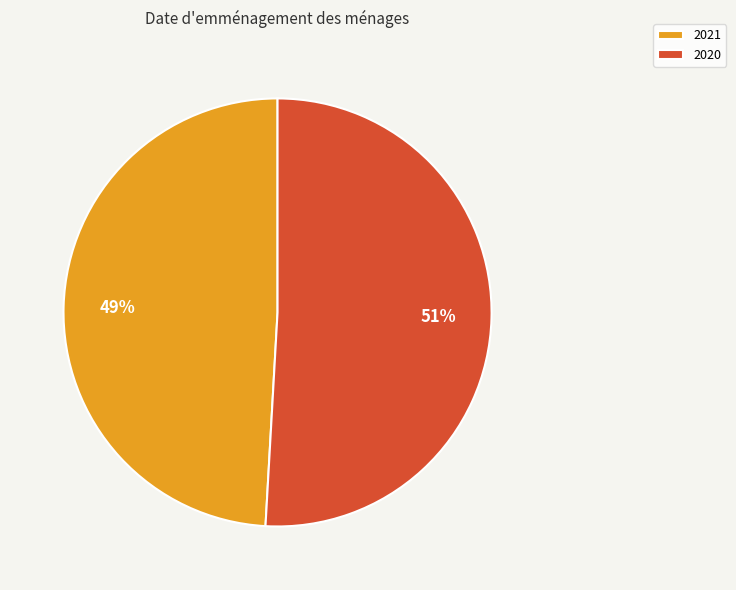

How many segments does this pie chart have?

2